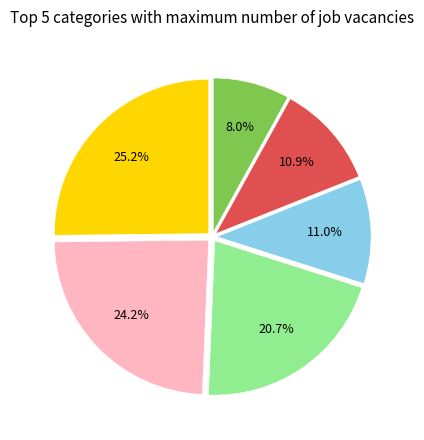

Does any single category account for the majority?

No